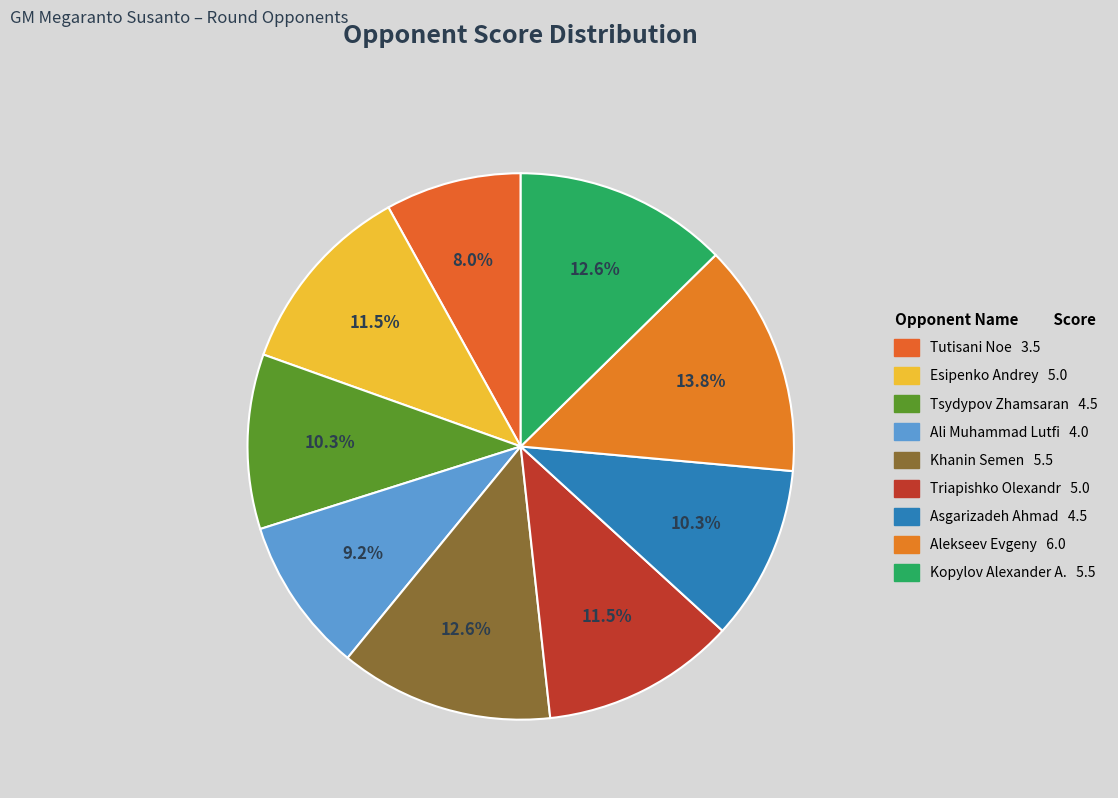

Count the number of slices in the pie.

9